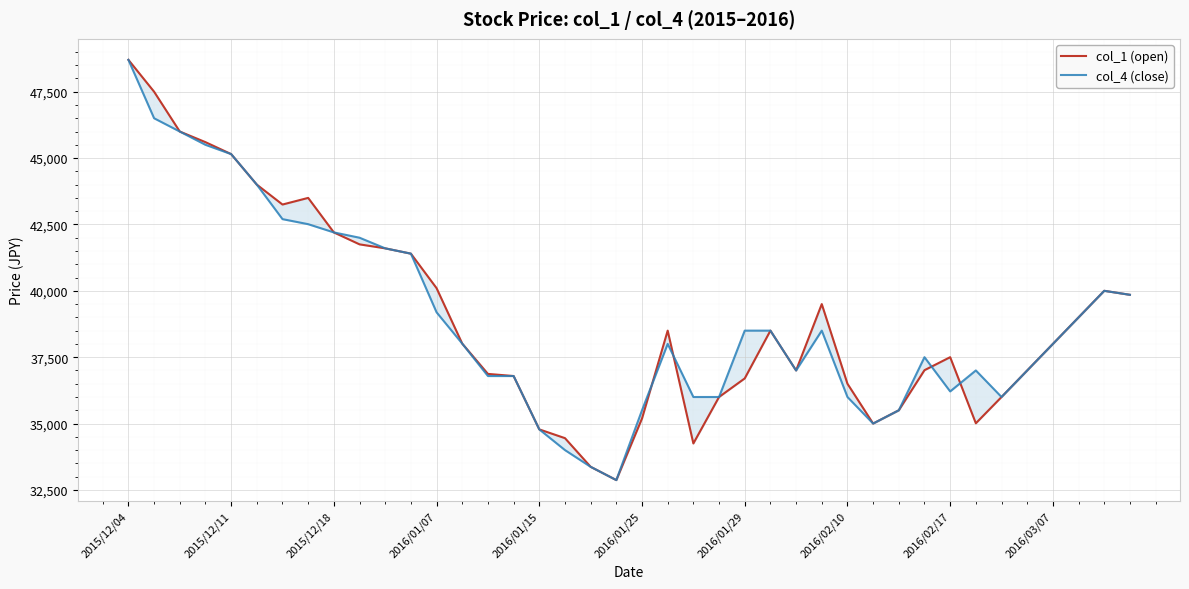

How many intersections are there between col_1 (open) and col_4 (close)?

4